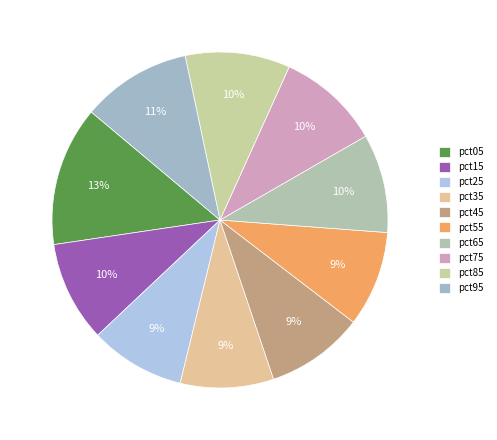

Do pct05 and pct15 together represent more than half of the pie?

No